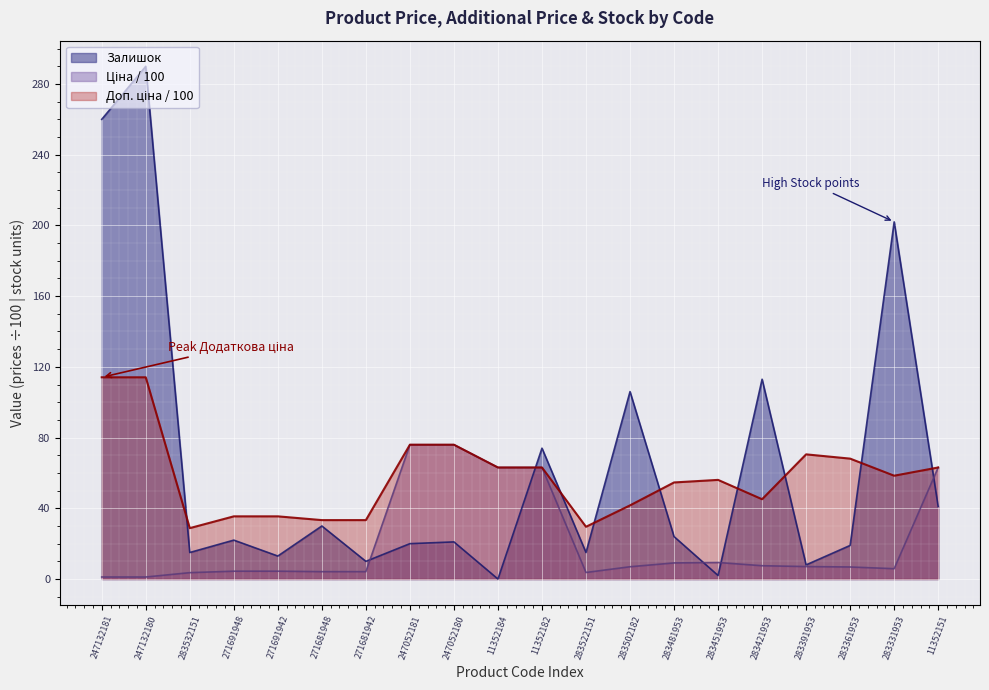

What is the greatest value displayed?

290.0